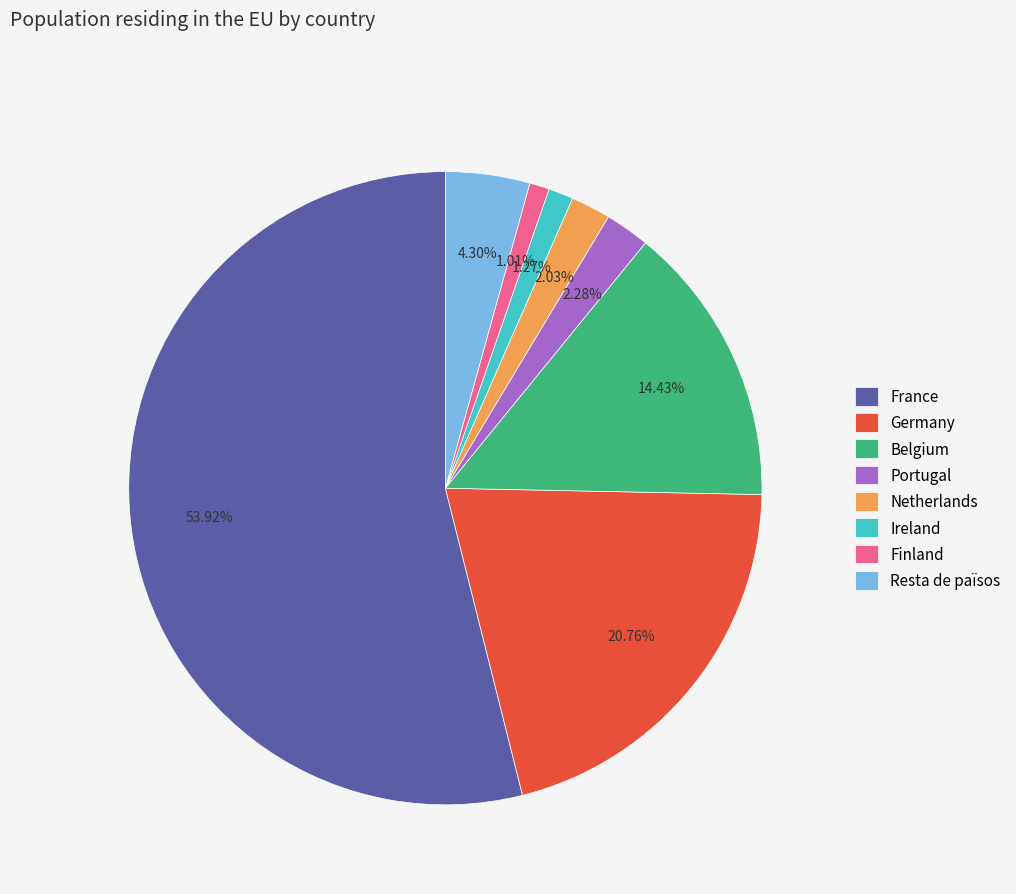

Which category has the biggest portion of the pie?

France